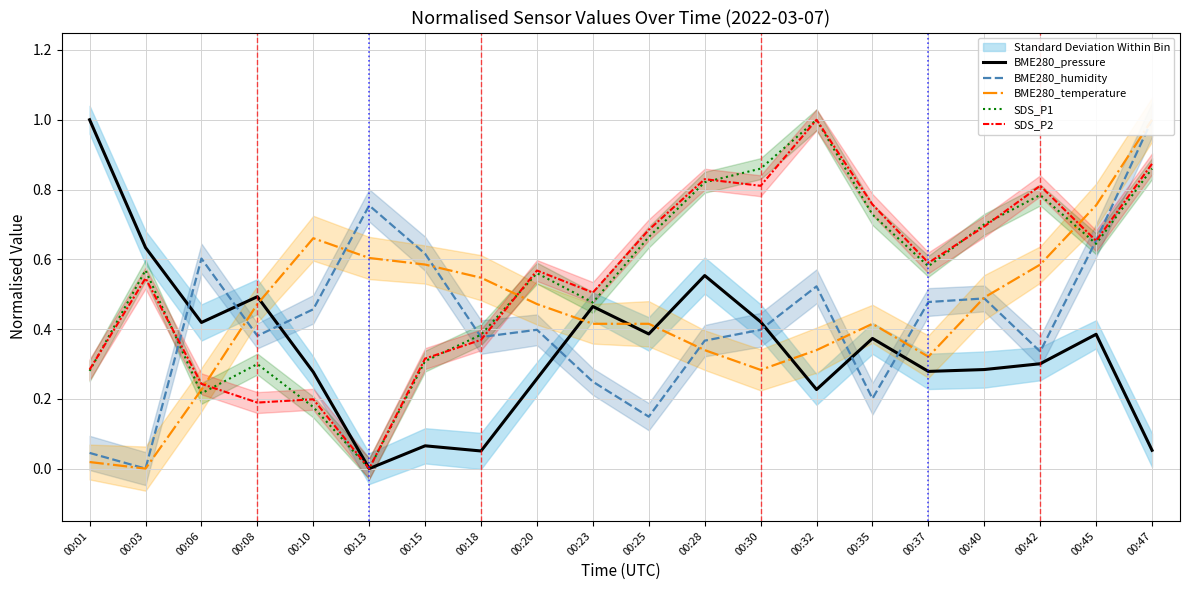

Is the value of SDS_P1 at 00:45 greater than the value of BME280_pressure at 00:01?

No